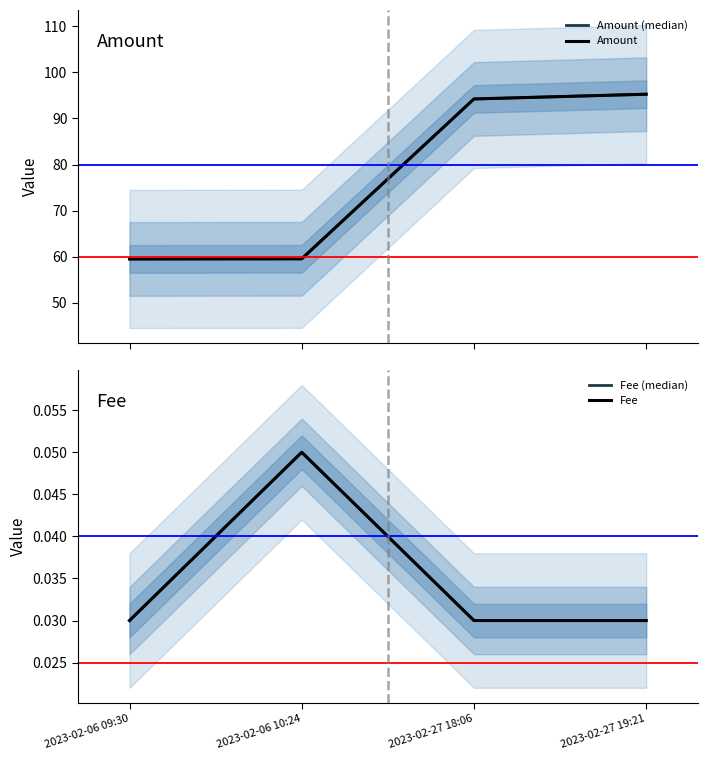

Which label corresponds to the largest value in the chart?

2023-02-27 19:21